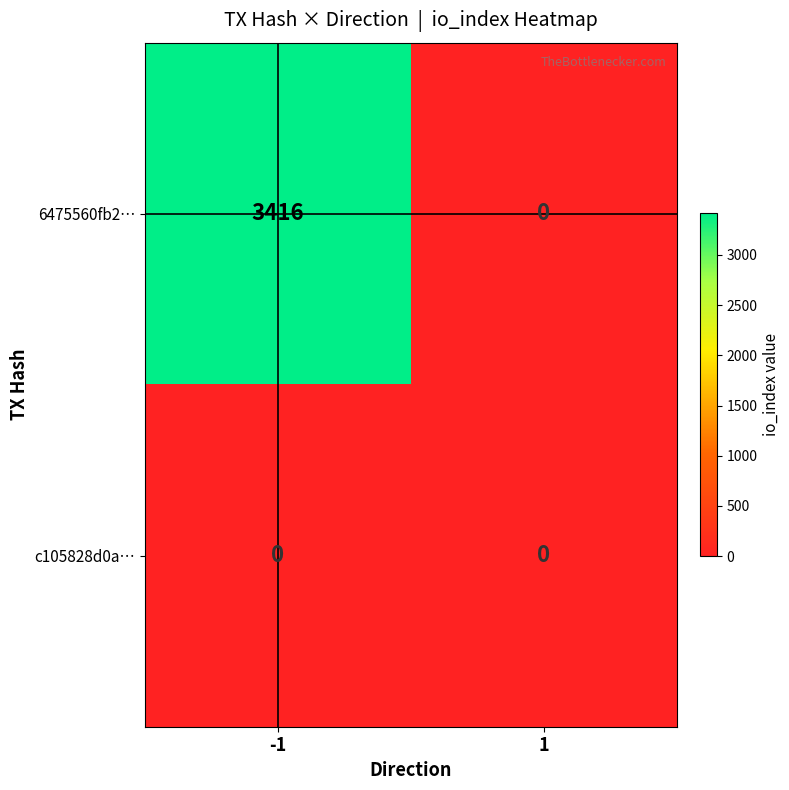

The value of 6475560fb2… at 1 is 0. True or false?

True